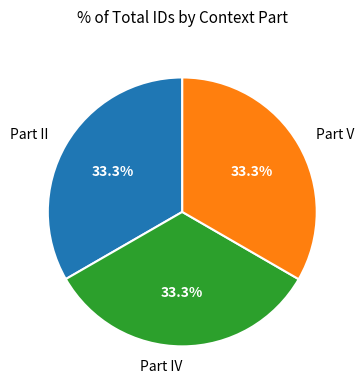

To the nearest percent, what portion does Part V represent?

33%